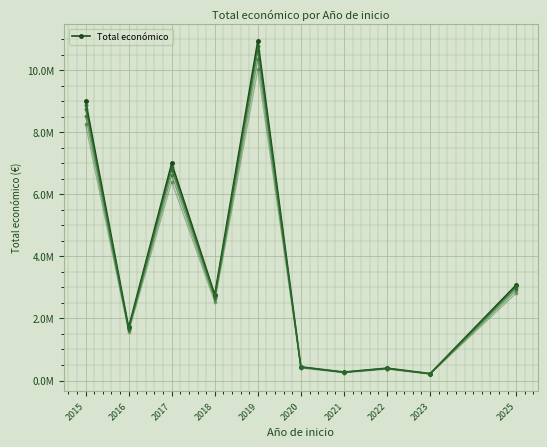

The value at 2020 is 439594. True or false?

True